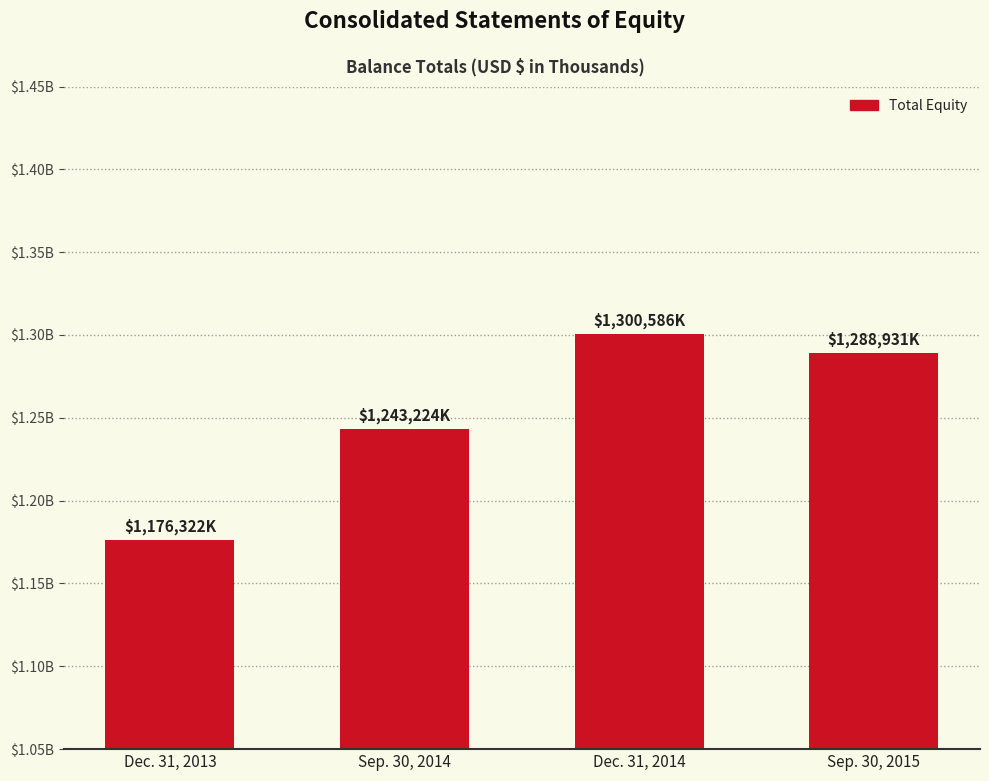

Does the chart contain any negative values?

No